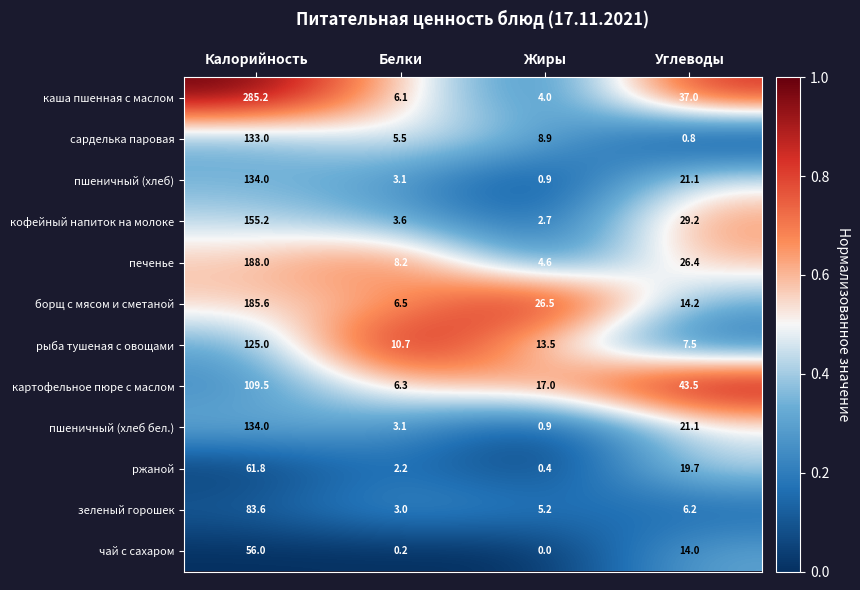

List the labels in order of зеленый горошек value, largest first.

Калорийность, Углеводы, Жиры, Белки